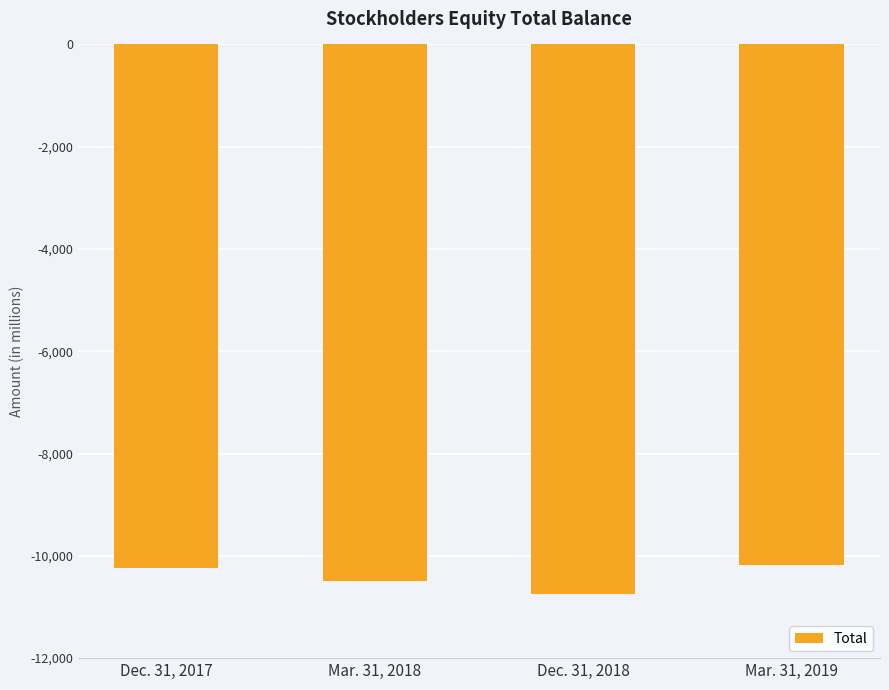

Are the bars grouped side by side (vs. stacked)?

No